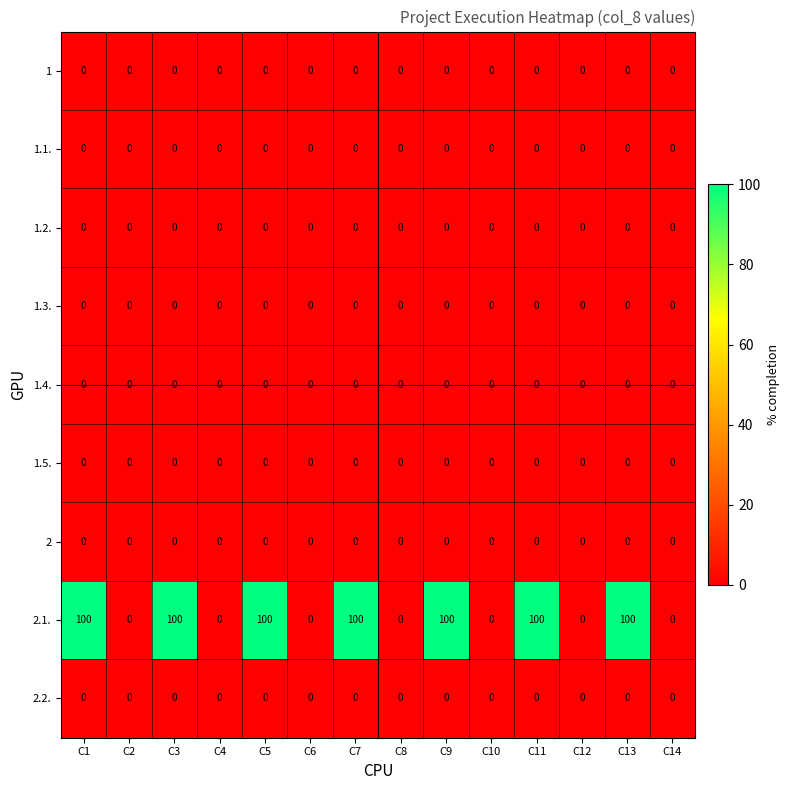

Which series has the widest spread of values?

2.1.